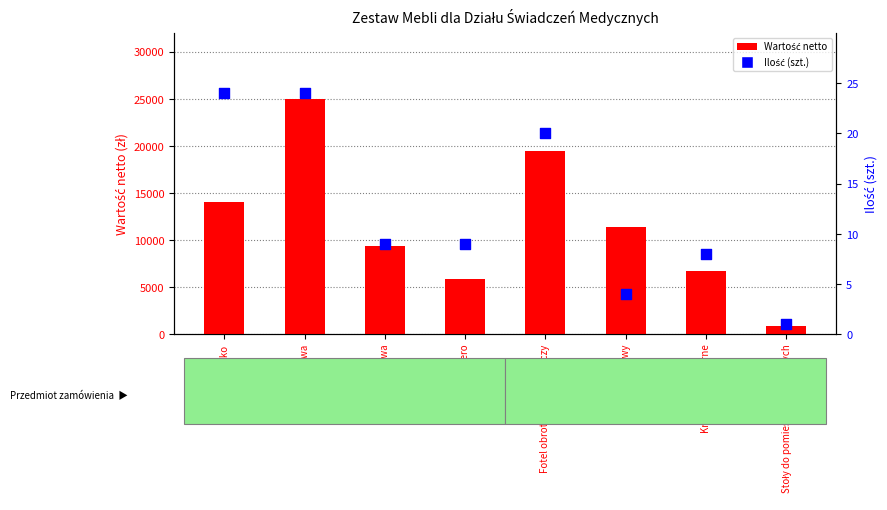

What are all the series names shown in the legend?

Wartość netto, Ilość (szt.)